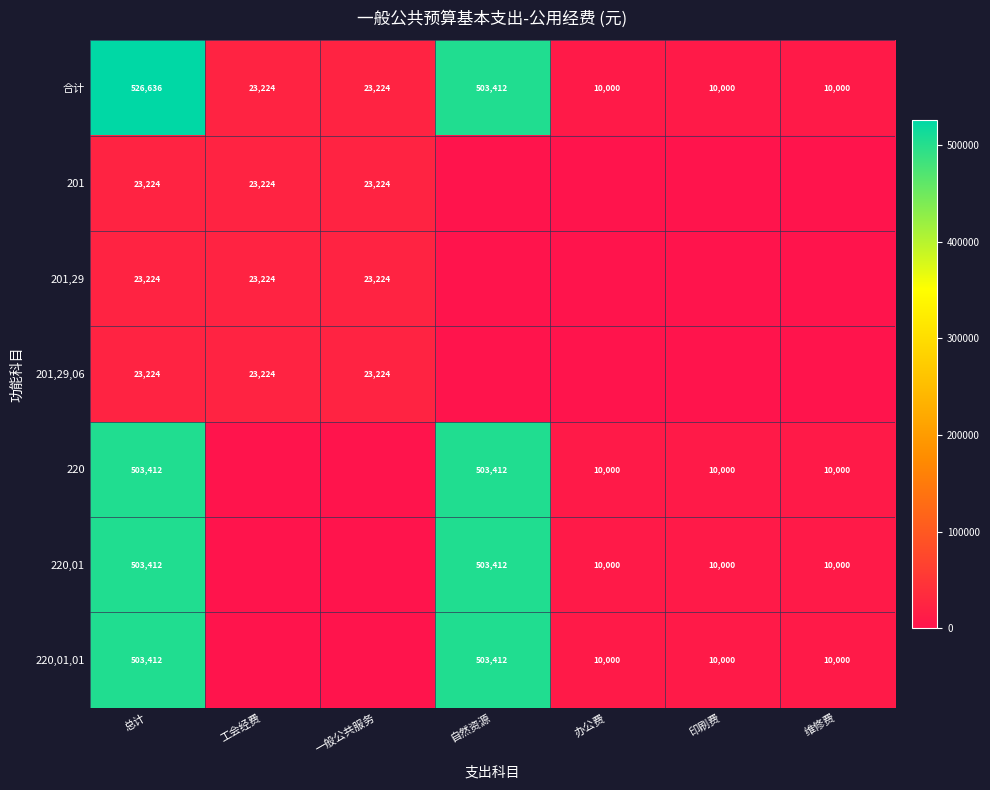

At how many categories does at least one series exceed 238345?

2